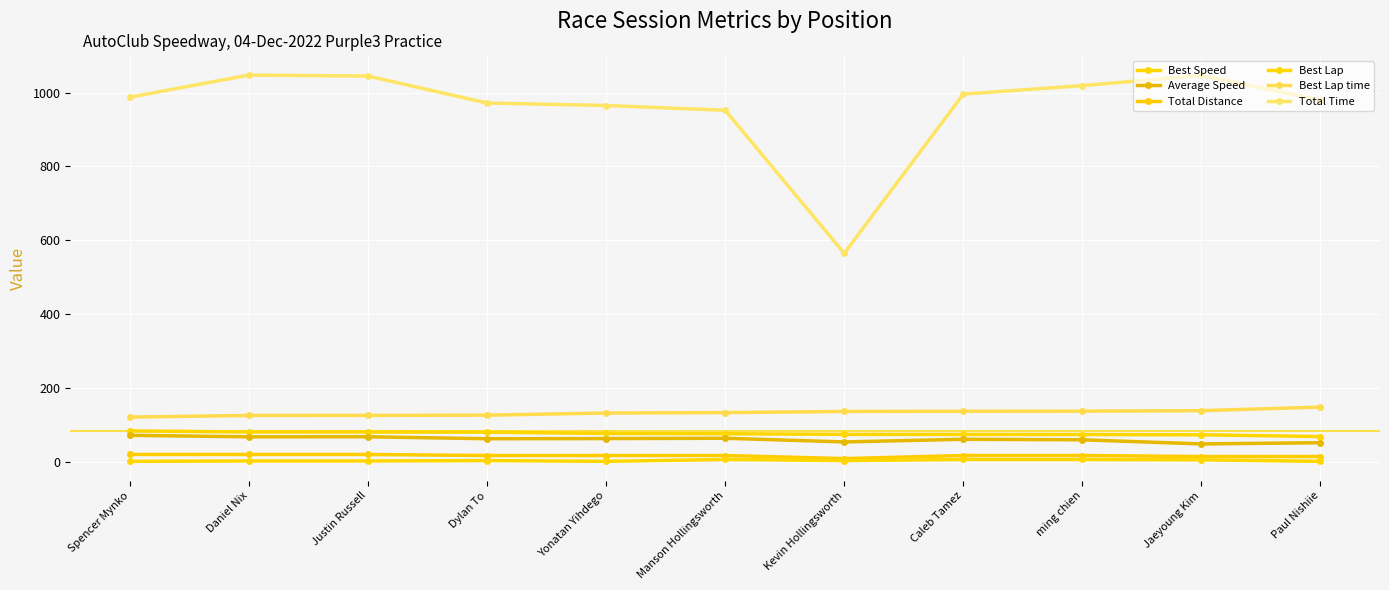

Is this an area chart (filled region under the line)?

No